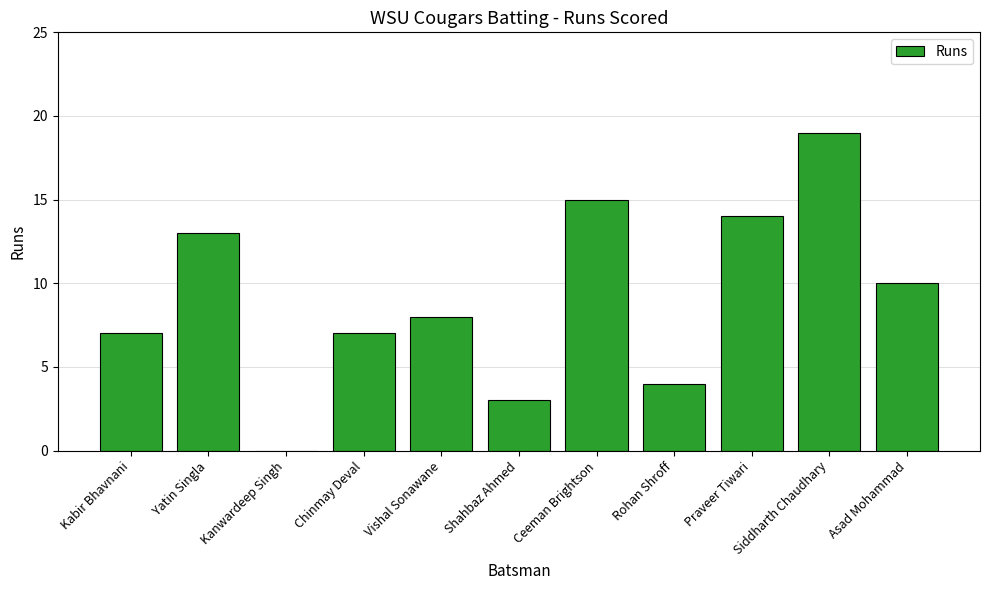

Is it true that the value at Rohan Shroff is 4?

True